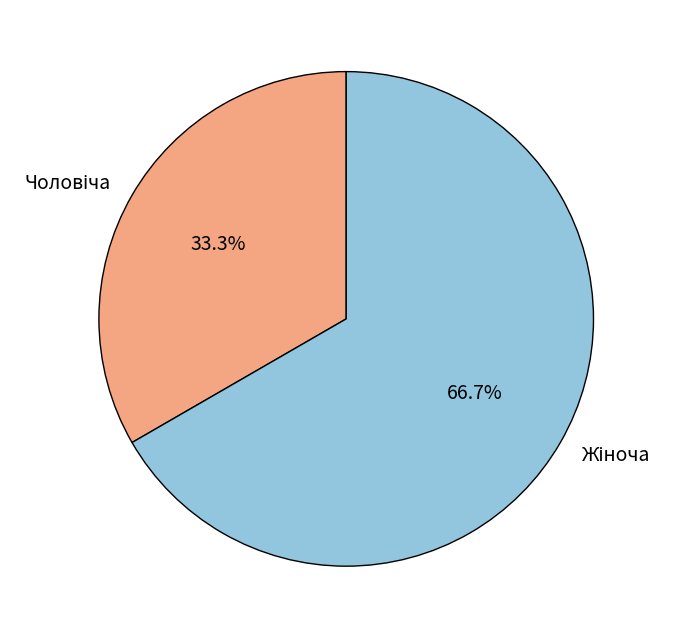

Is there a majority slice in this chart?

Yes